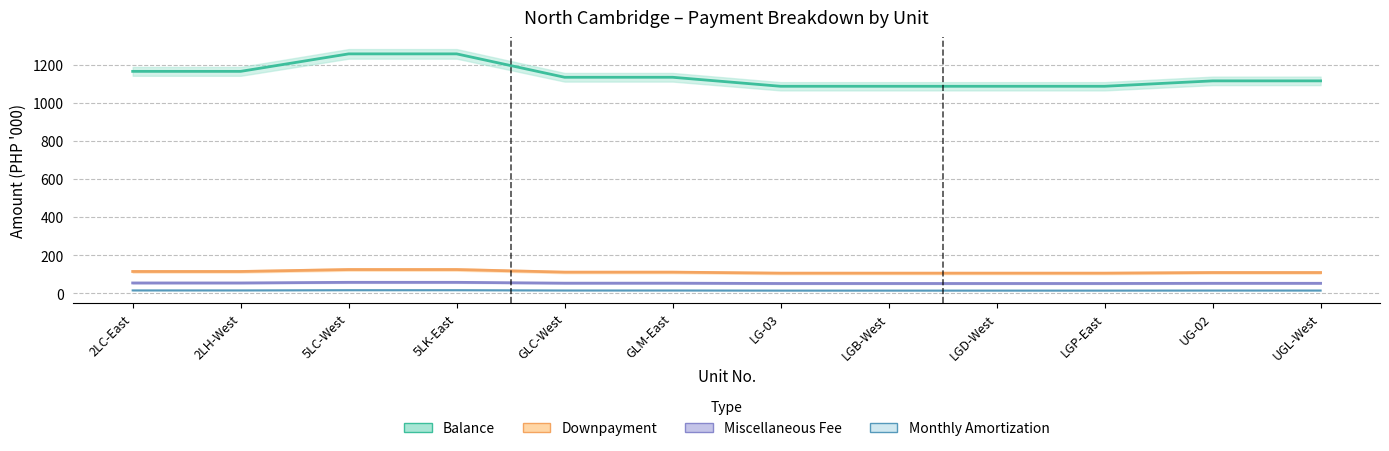

What is the difference between the Monthly values at LGD-West and 5LC-West?

2.2